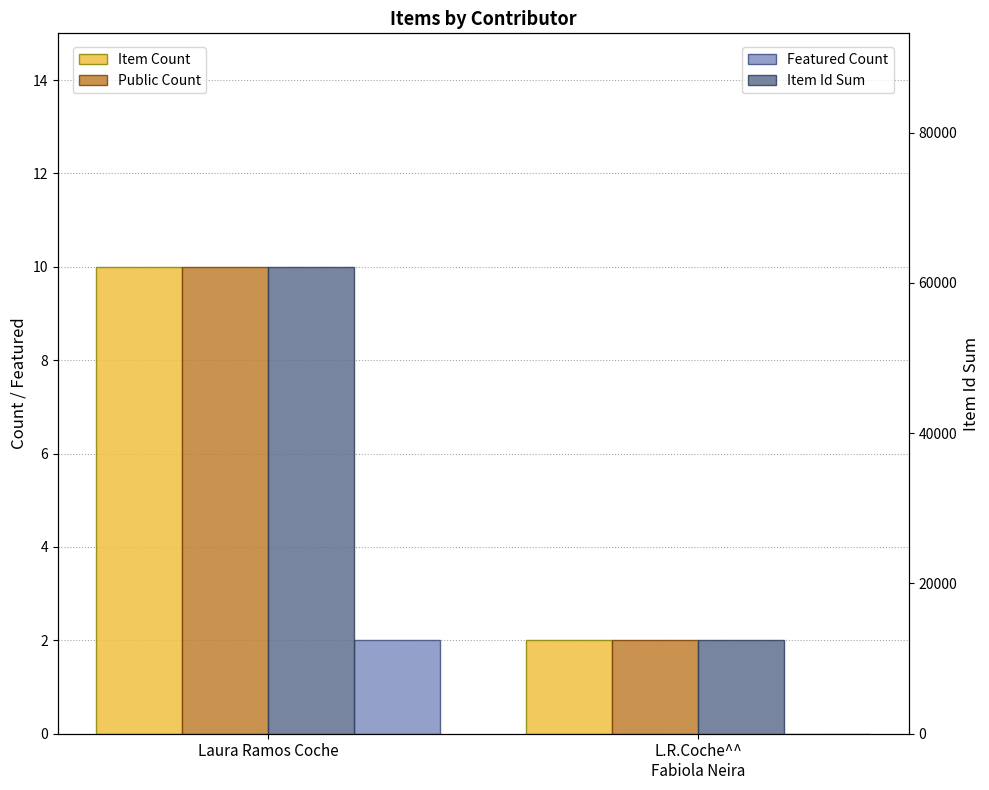

Which series has the widest spread of values?

Item Id Sum